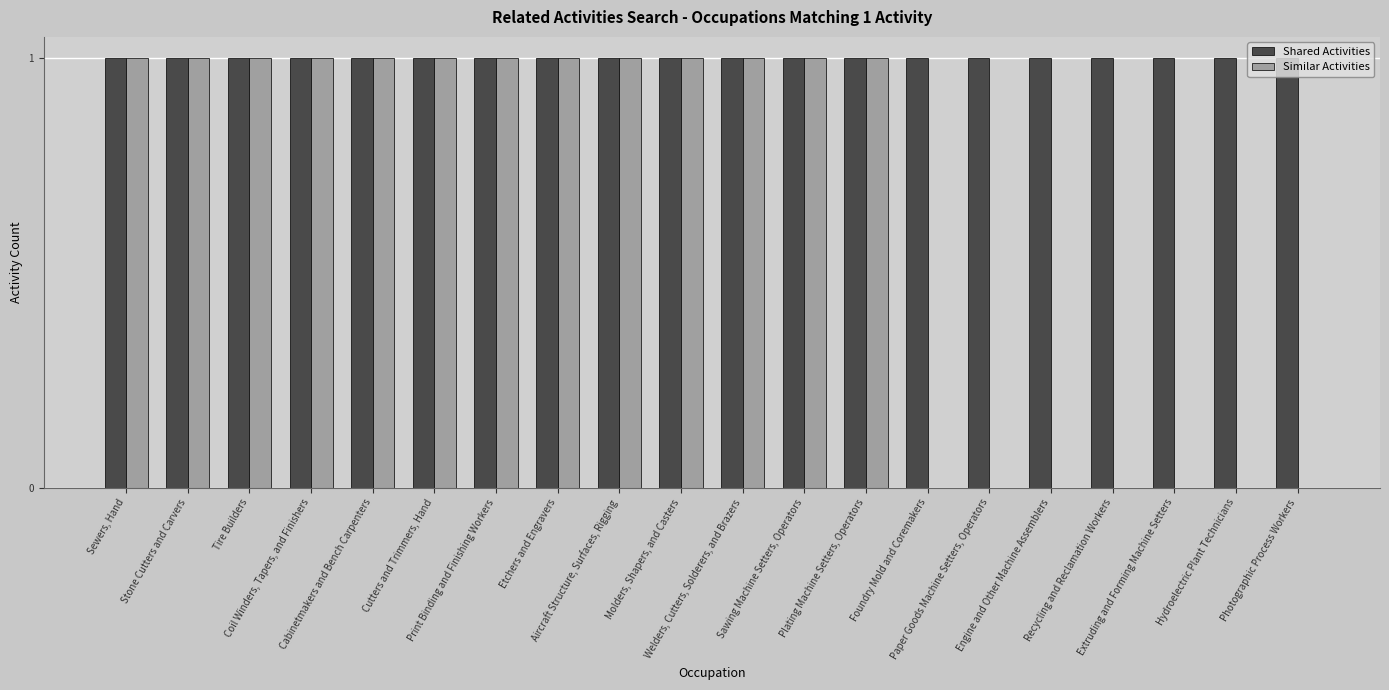

How many categories are shown in the chart?

20